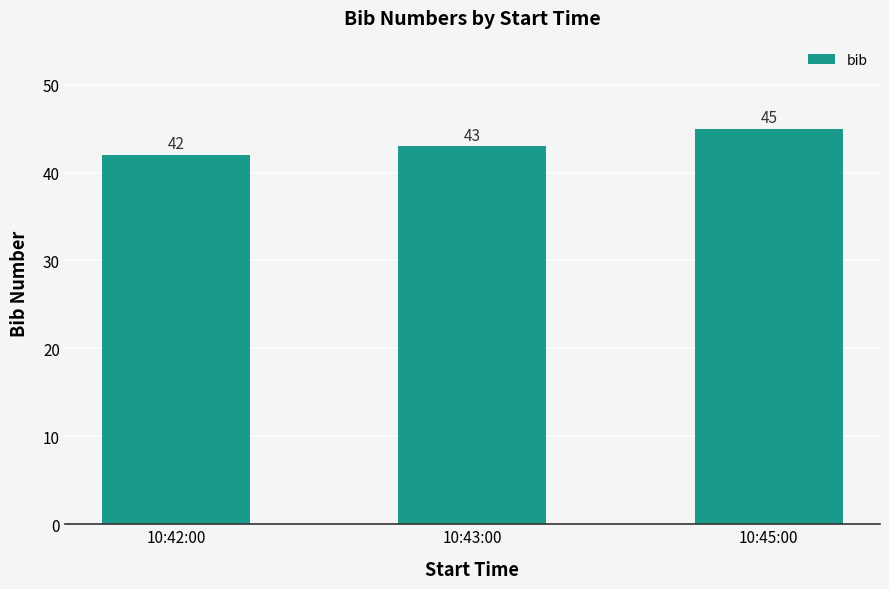

At which category does the chart reach its minimum across all series?

10:42:00